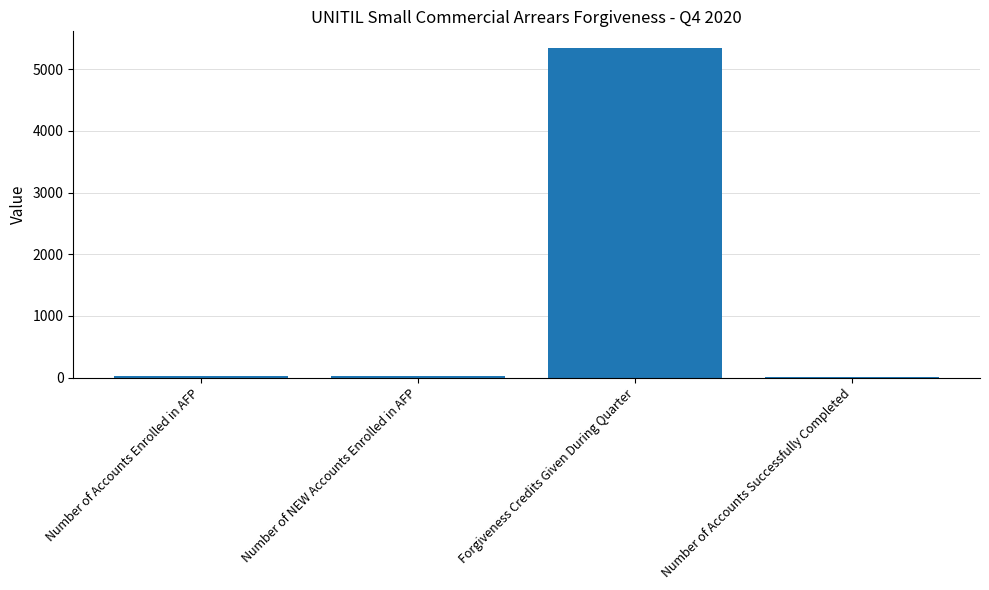

The chart shows a value of 2577.9 at Forgiveness Credits Given During Quarter. True or false?

False